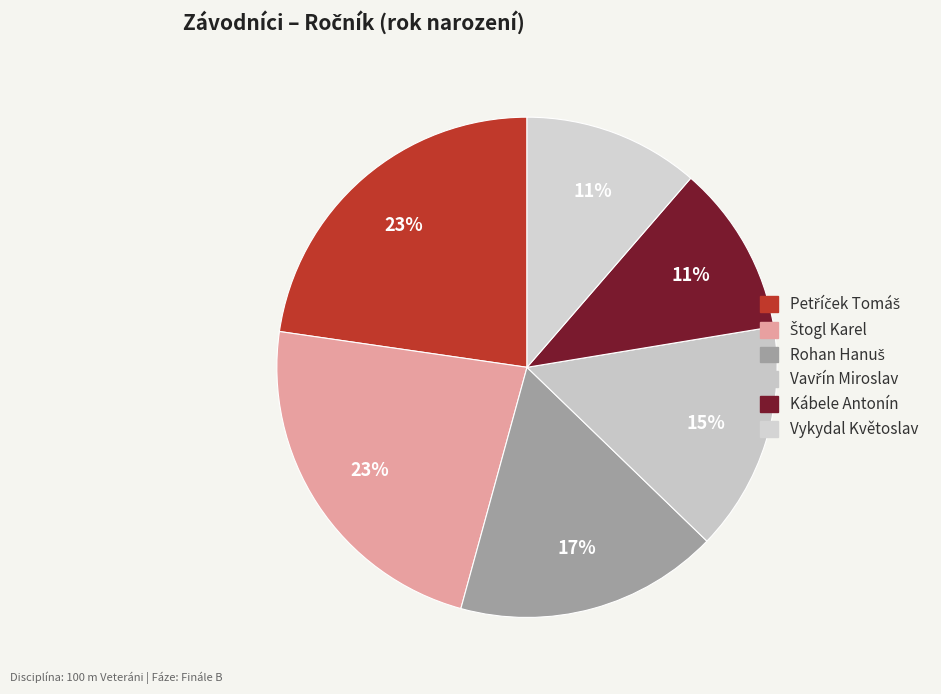

To the nearest percent, what percentage of the pie is Vykydal Květoslav?

11%